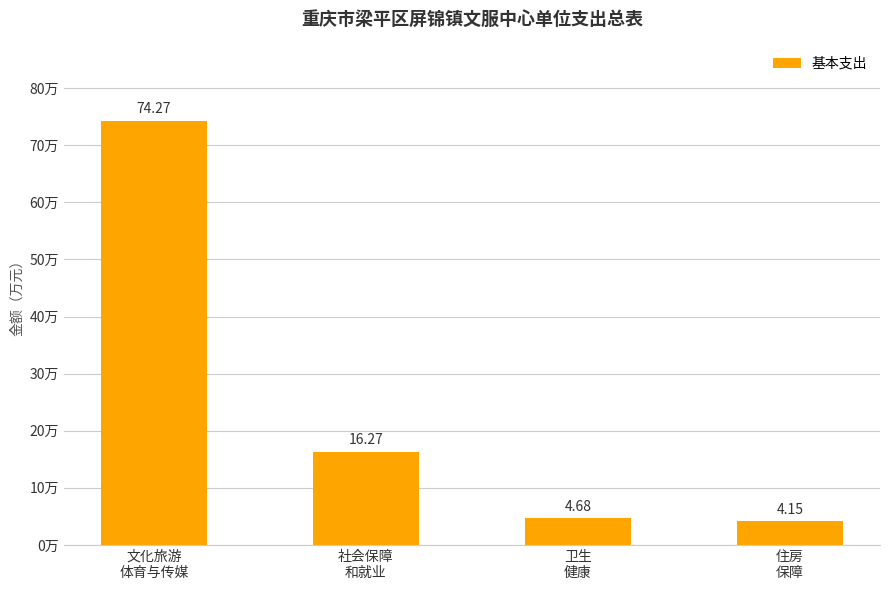

Where is the data nearest to the value 39?

社会保障
和就业